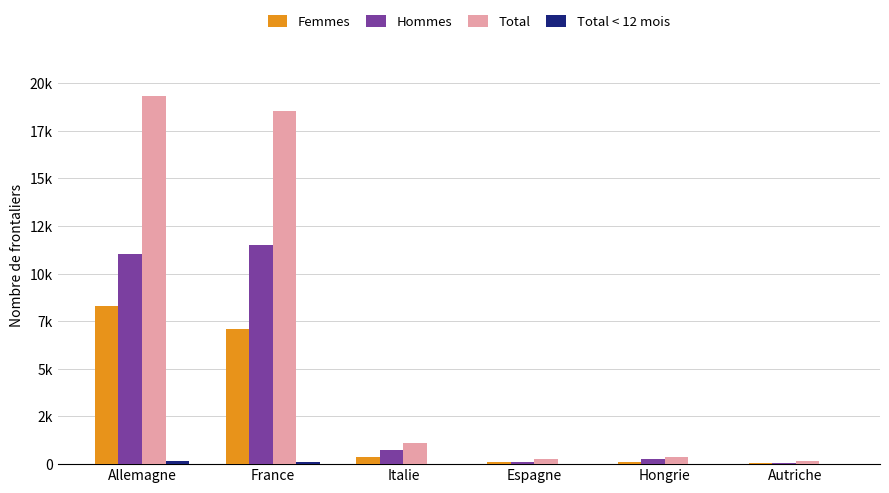

Which category has the highest value in the Total < 12 mois series?

Allemagne